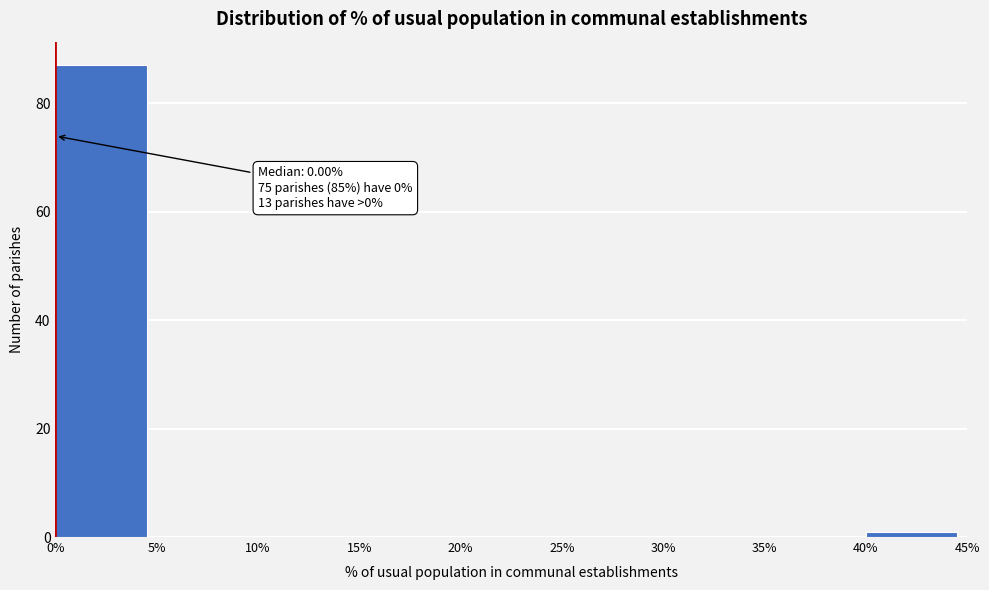

Over which range of the x-axis is the bar tallest?

0% to 5%